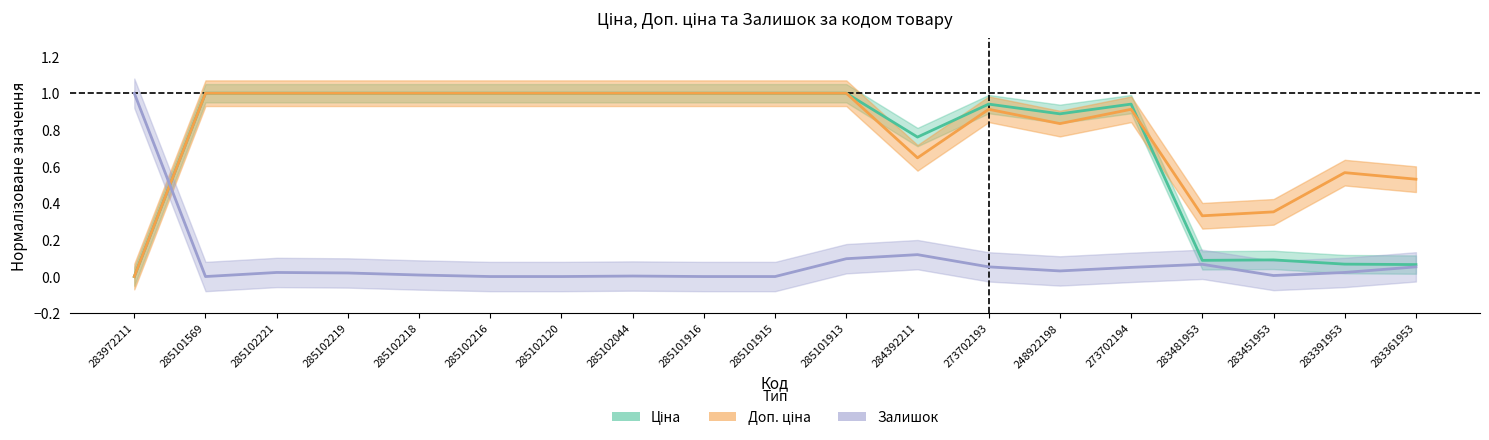

How many times do Ціна and Залишок cross each other?

1